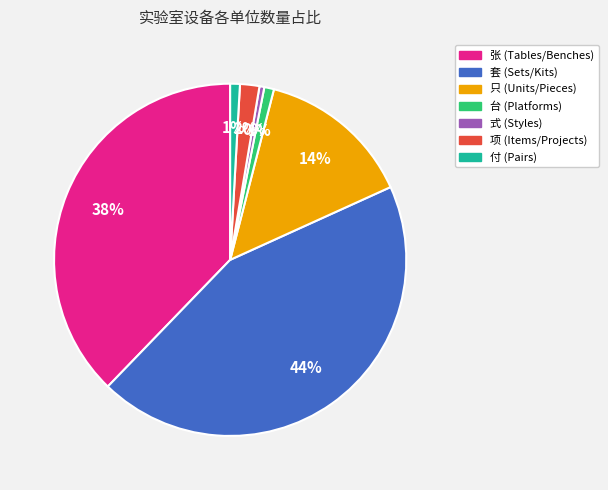

To the nearest percent, what is the average slice percentage?

14%